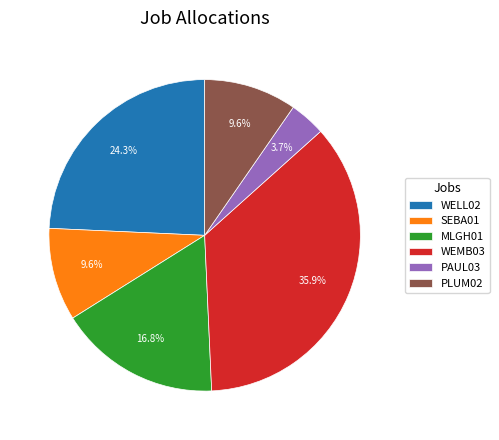

Is it true that PAUL03 is 16% of the pie?

False